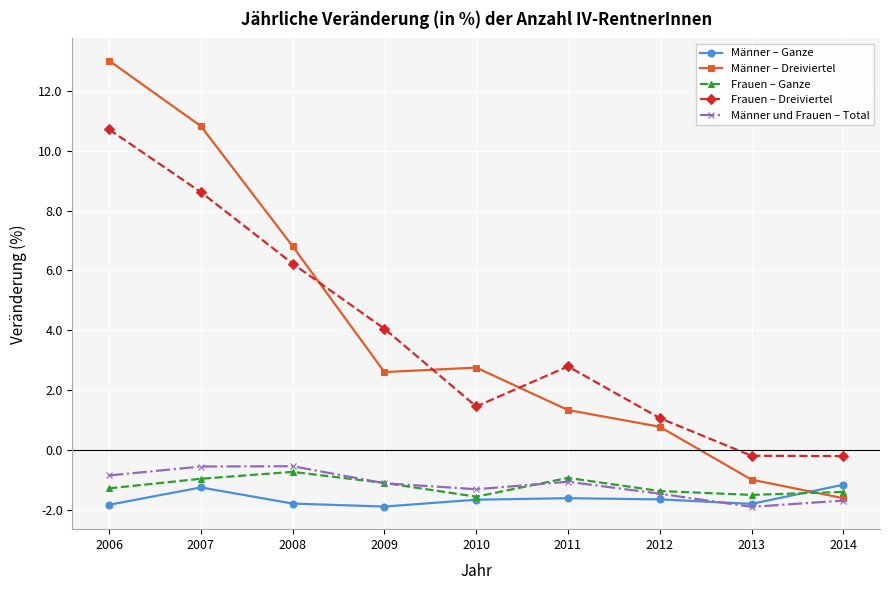

At which label is Frauen – Dreiviertel closest to 5?

2009